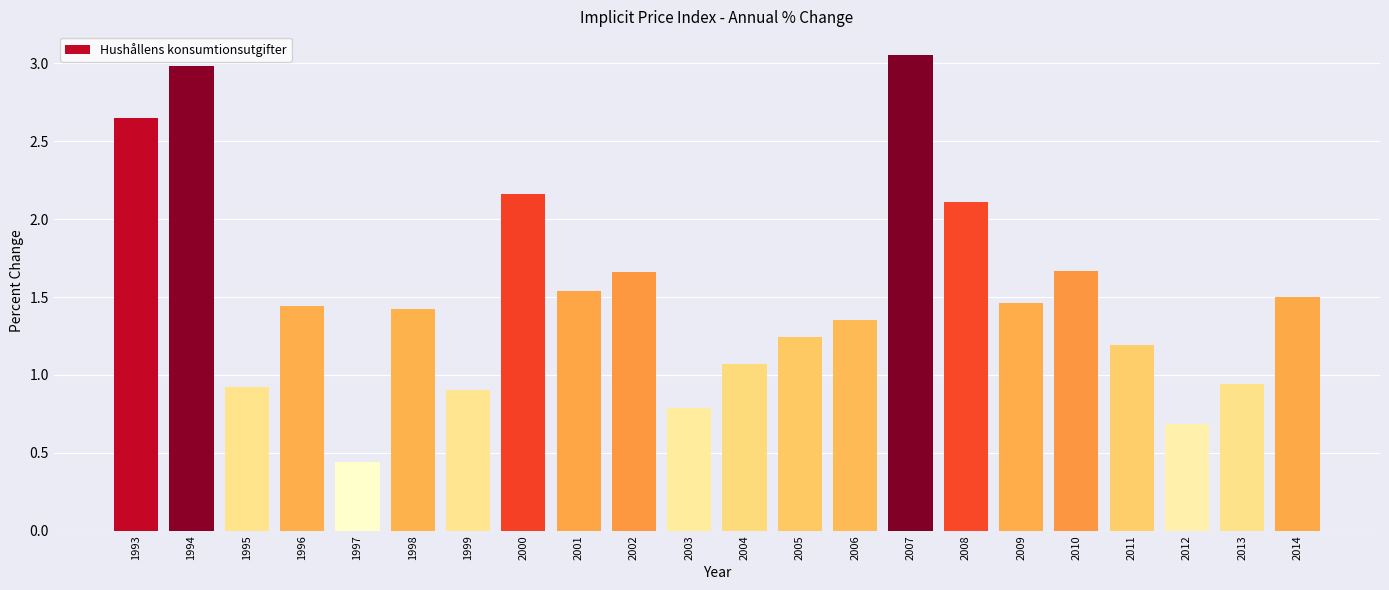

Which label corresponds to the smallest value in the chart?

1997